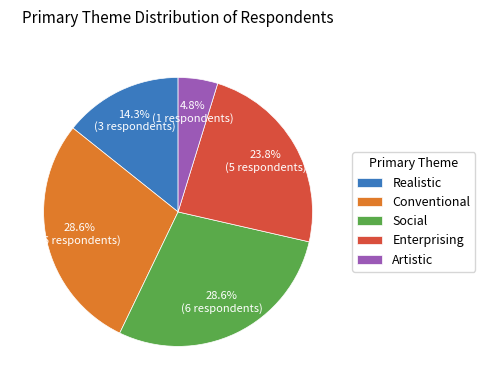

Which category has the smallest portion of the pie?

Artistic